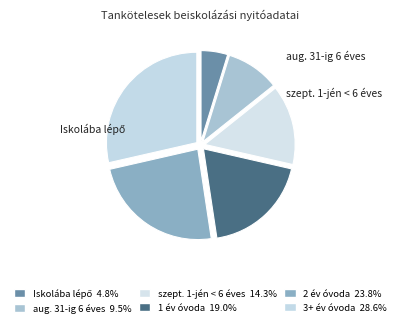

Count the number of slices in the pie.

6